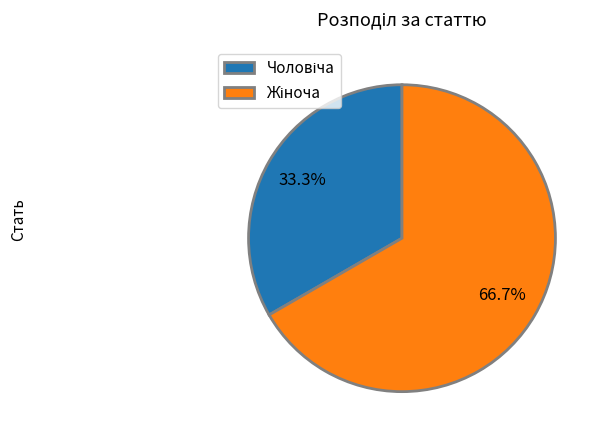

Is there a majority slice in this chart?

Yes